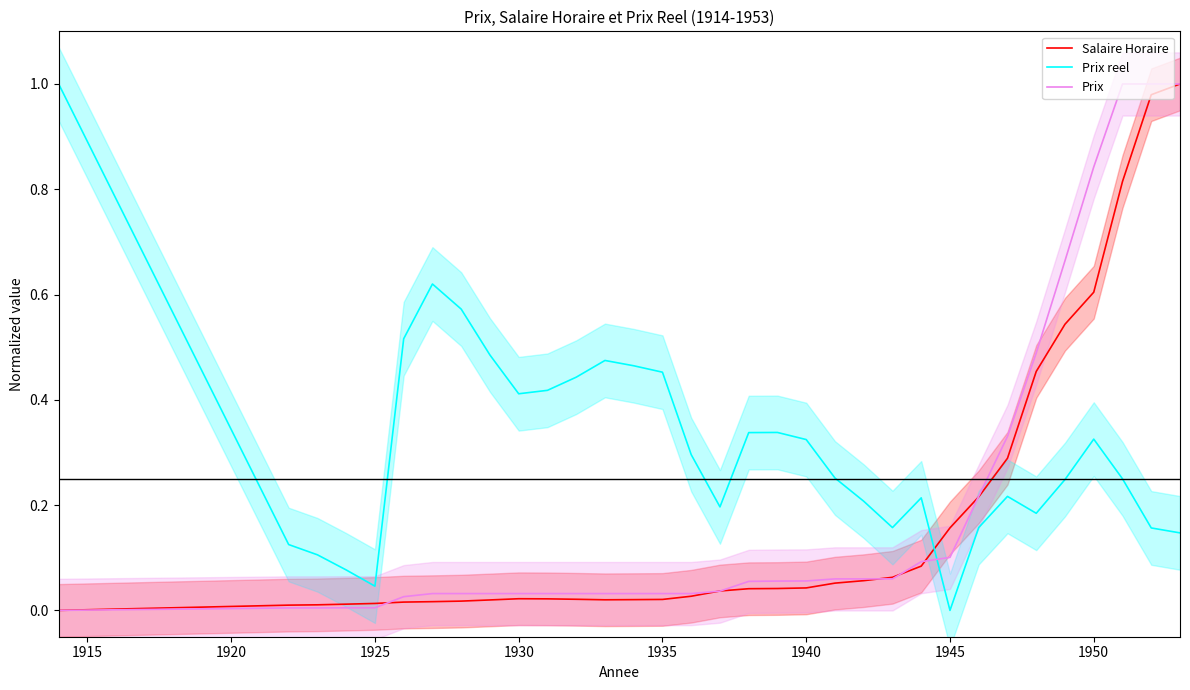

The value of Salaire Horaire at 1950 is 0.6. True or false?

True